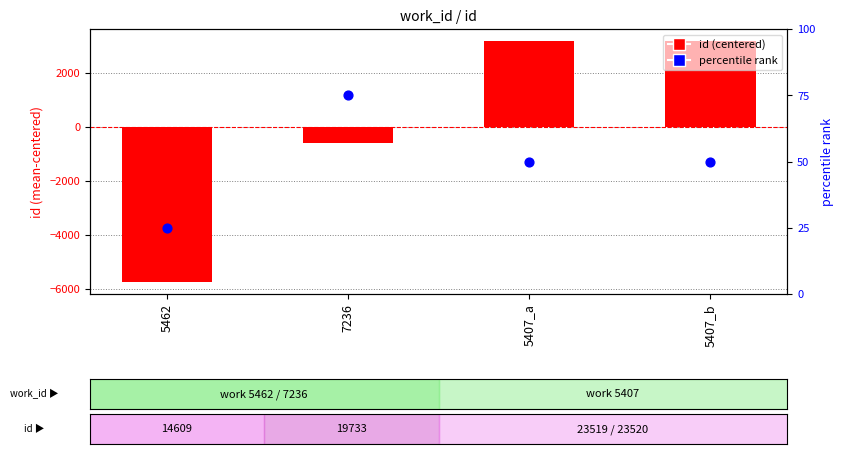

At which category is the sum across all series the highest?

5407_b